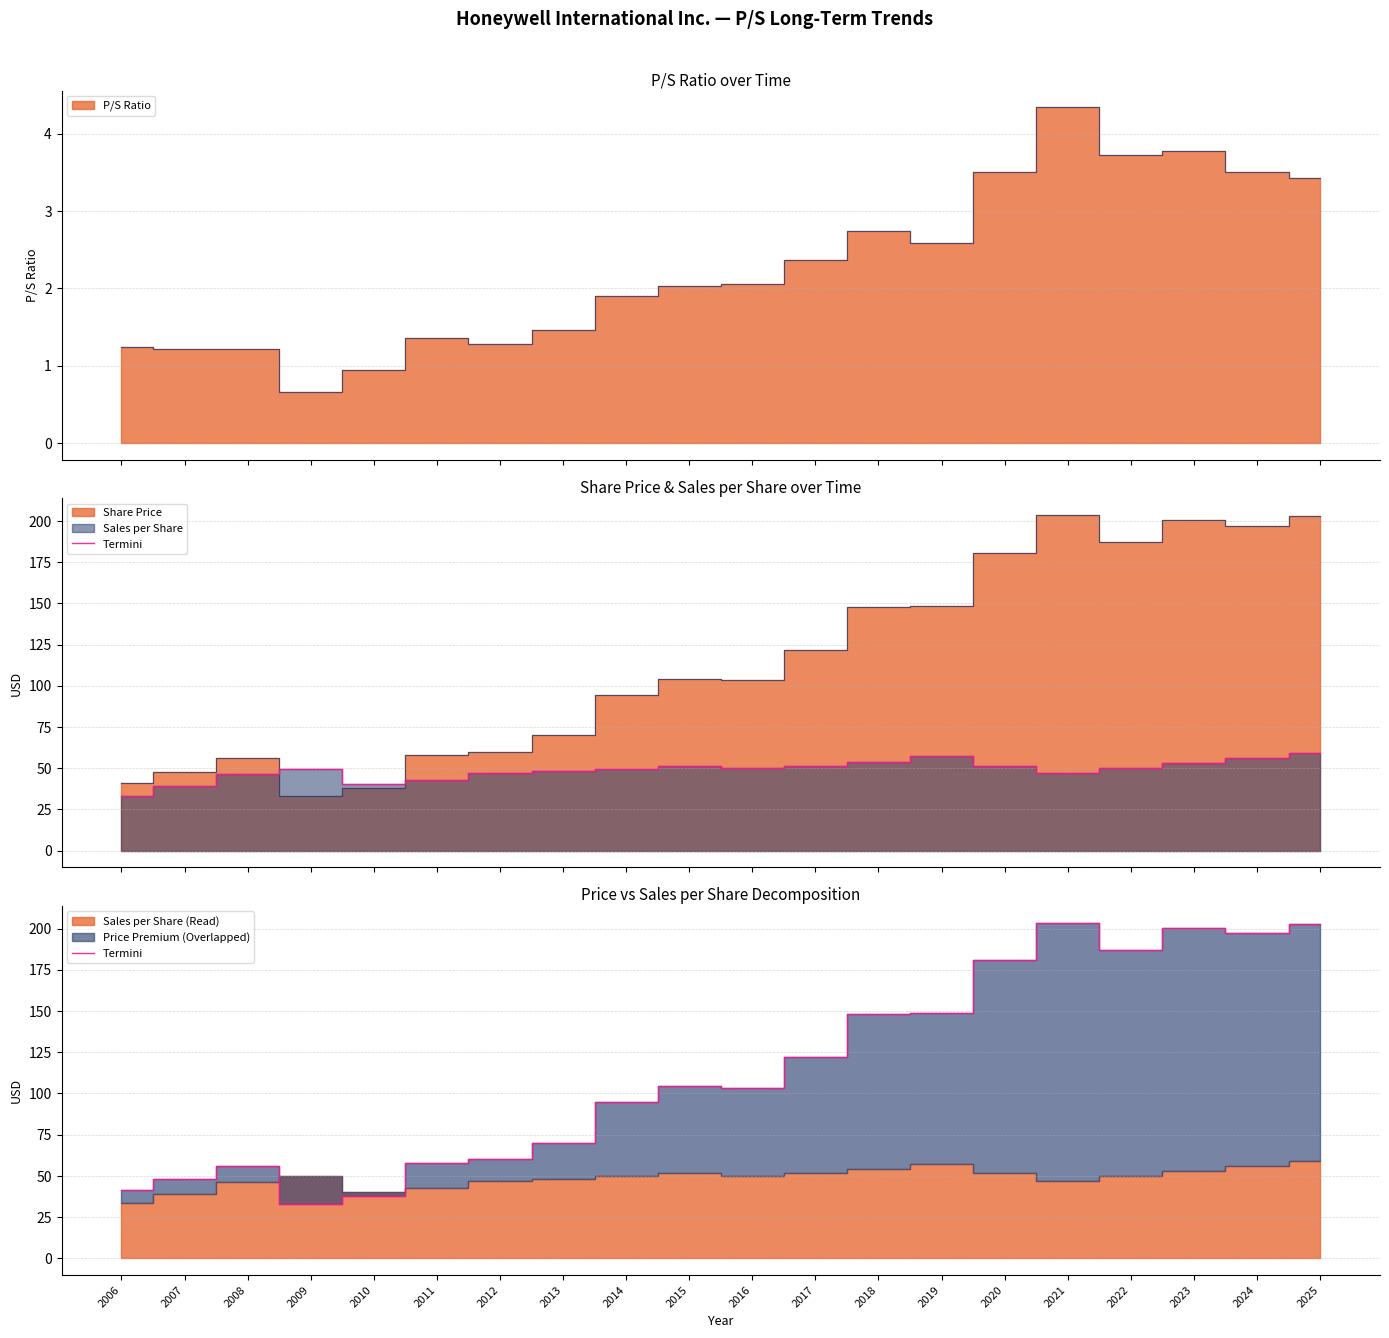

What is the value of the 10th point from the left?

104.4